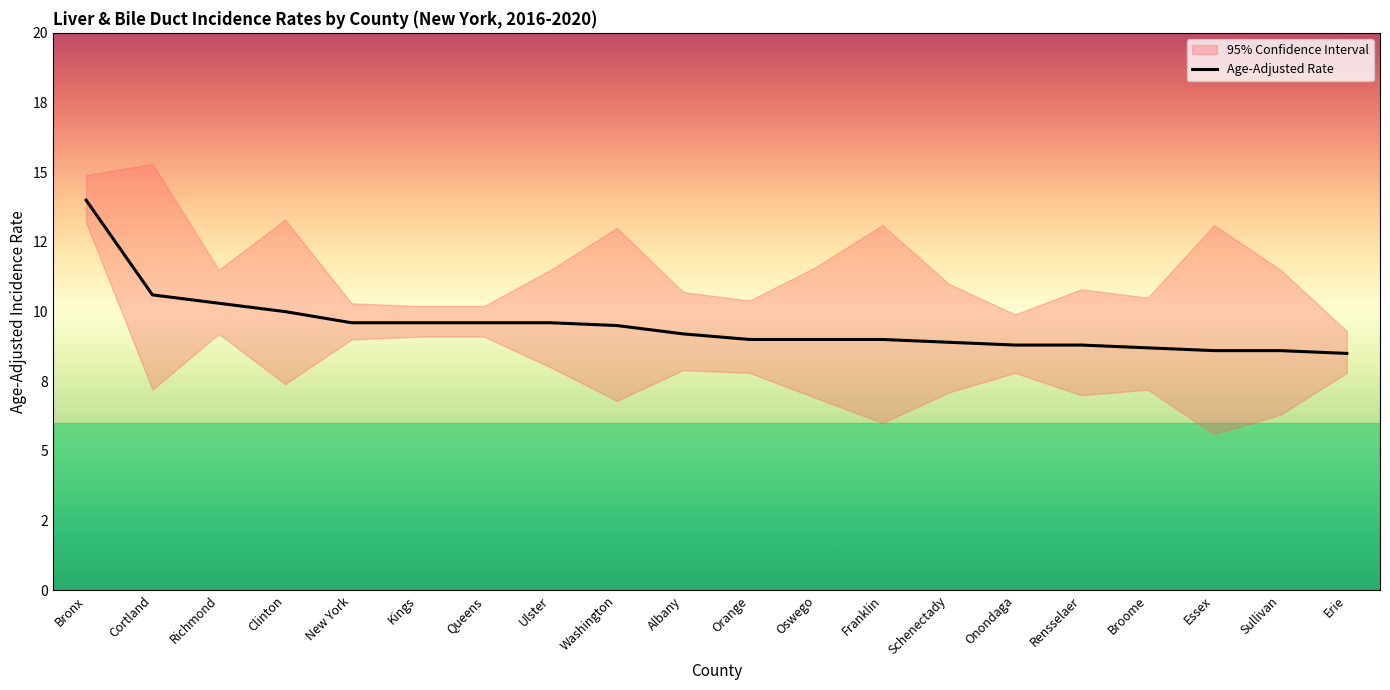

Reading left to right, extract all data points from this chart.

Bronx=14.0	Cortland=10.6	Richmond=10.3	Clinton=10.0	New York=9.6	Kings=9.6	Queens=9.6	Ulster=9.6	Washington=9.5	Albany=9.2	Orange=9.0	Oswego=9.0	Franklin=9.0	Schenectady=8.9	Onondaga=8.8	Rensselaer=8.8	Broome=8.7	Essex=8.6	Sullivan=8.6	Erie=8.5